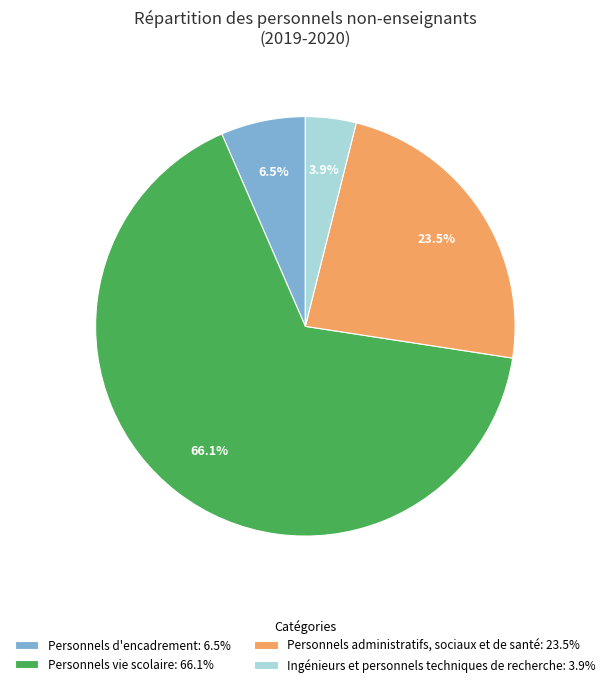

What is the largest slice in the pie chart?

Personnels vie scolaire